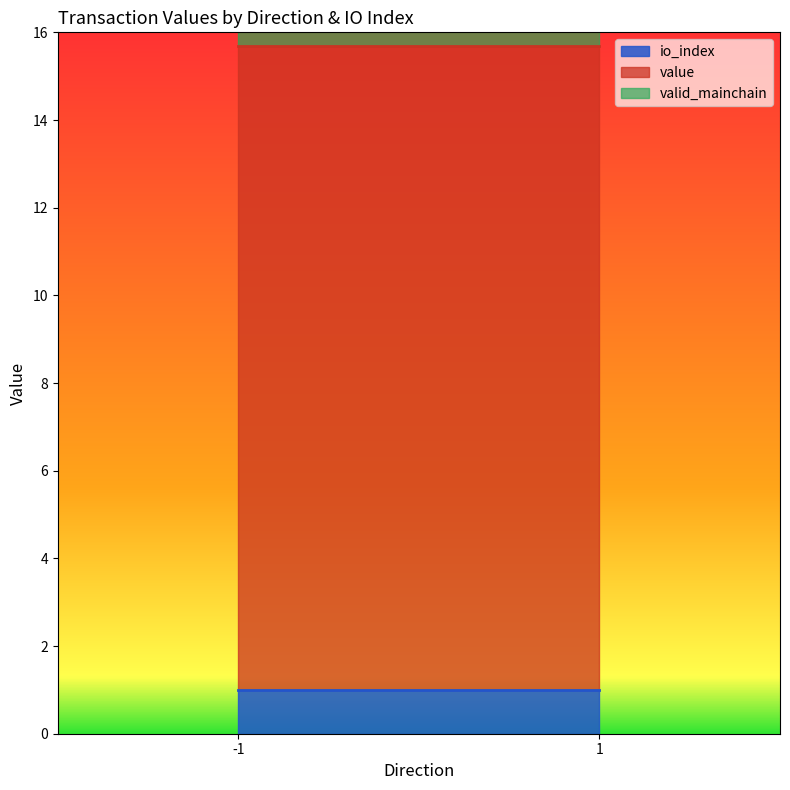

At 1_0, list the series in order from smallest to largest.

io_index, value, valid_mainchain